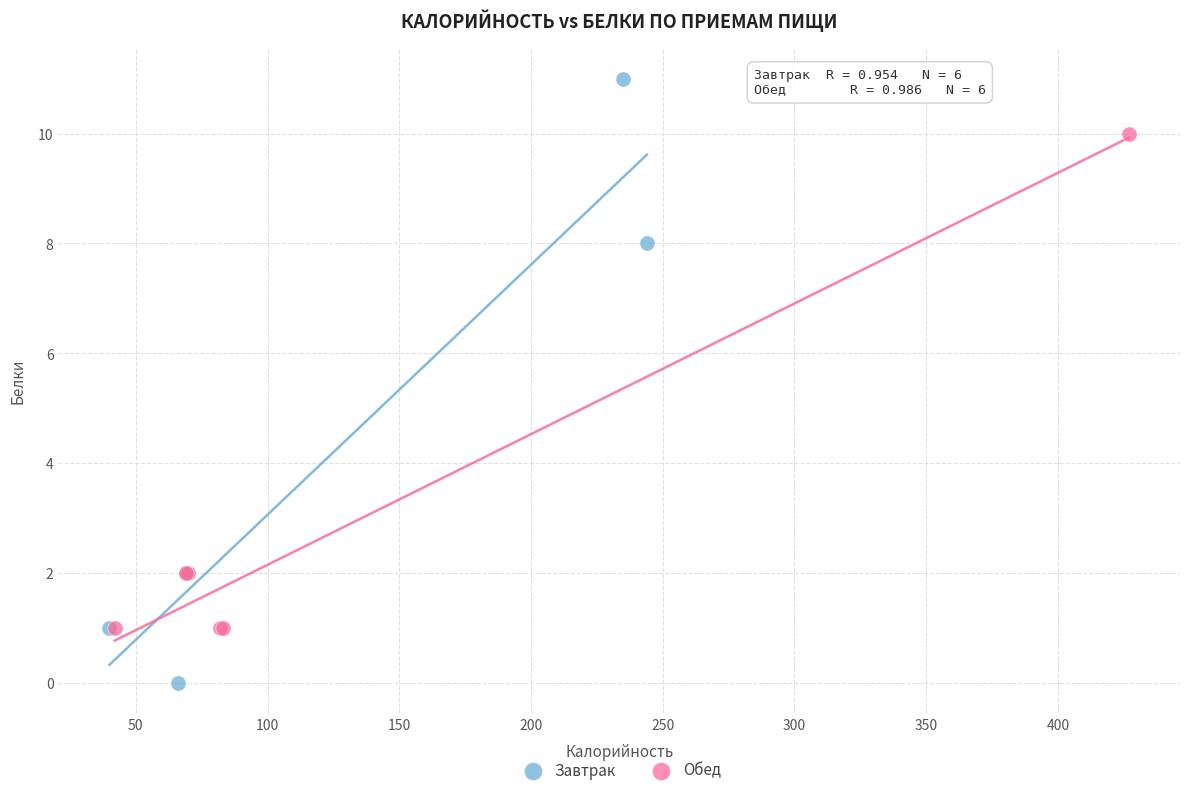

Which series reaches the minimum Y coordinate?

Завтрак